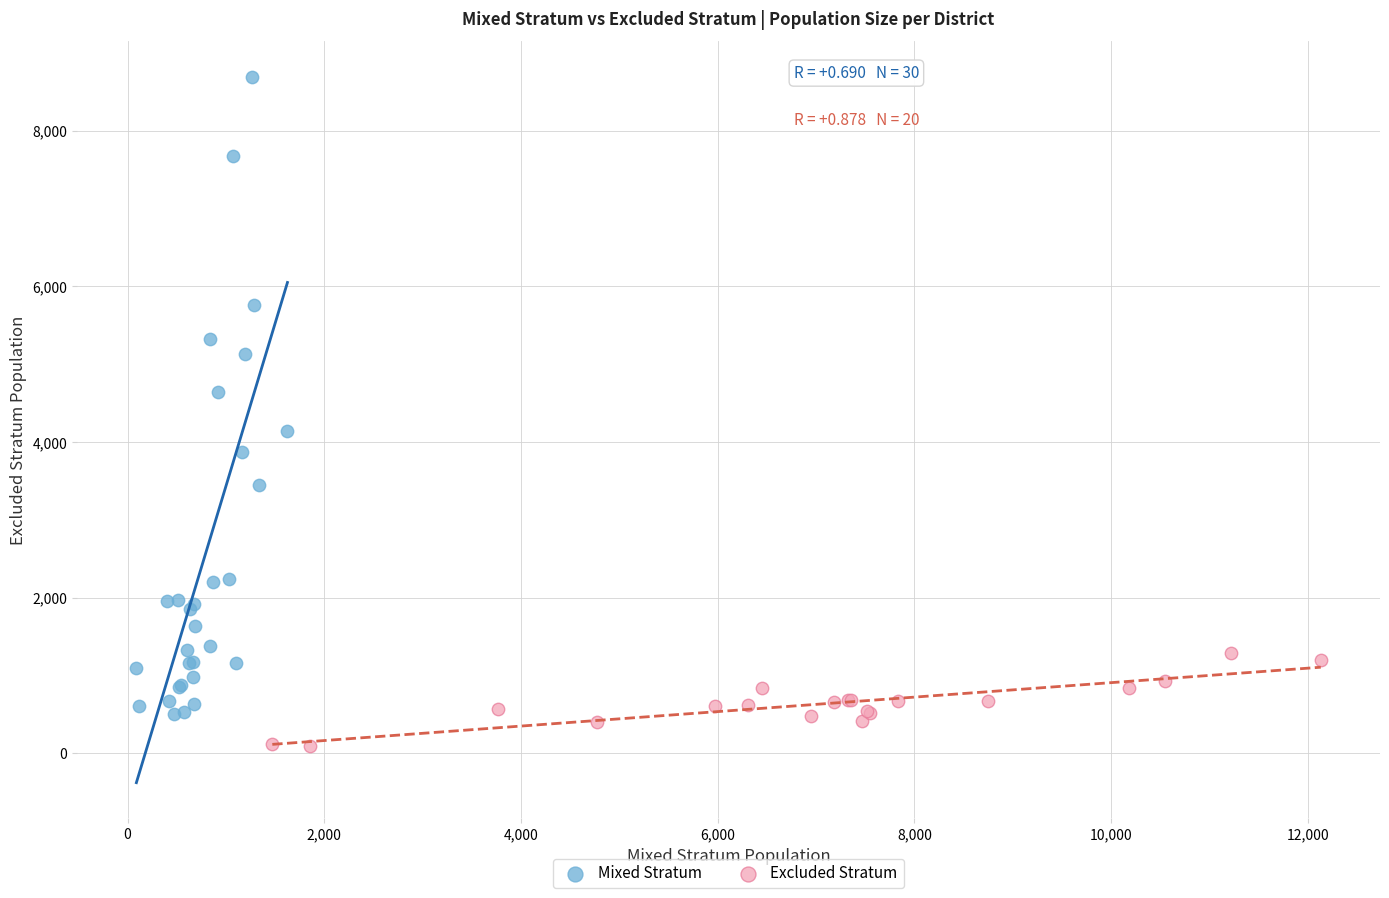

Which series contains the lowest Y value?

Excluded Stratum